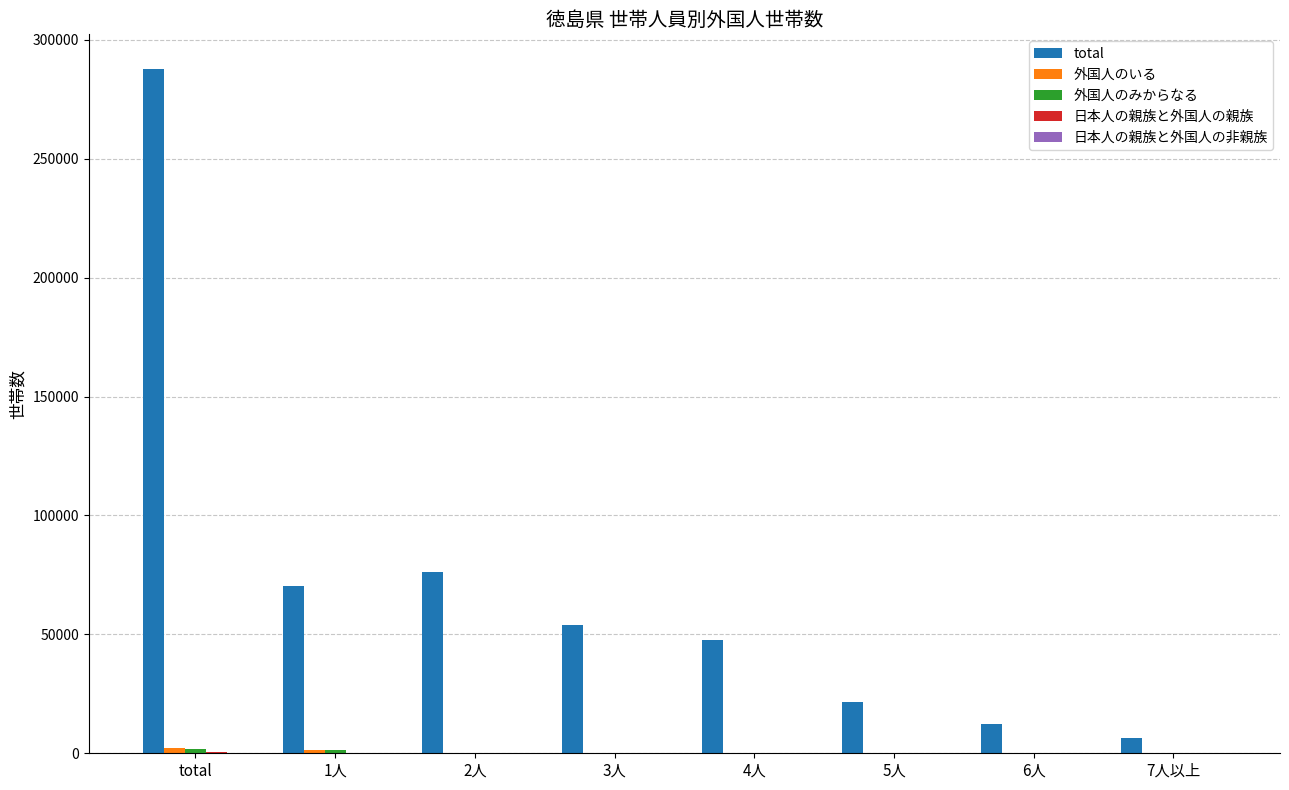

Which series has the largest total across all categories?

total